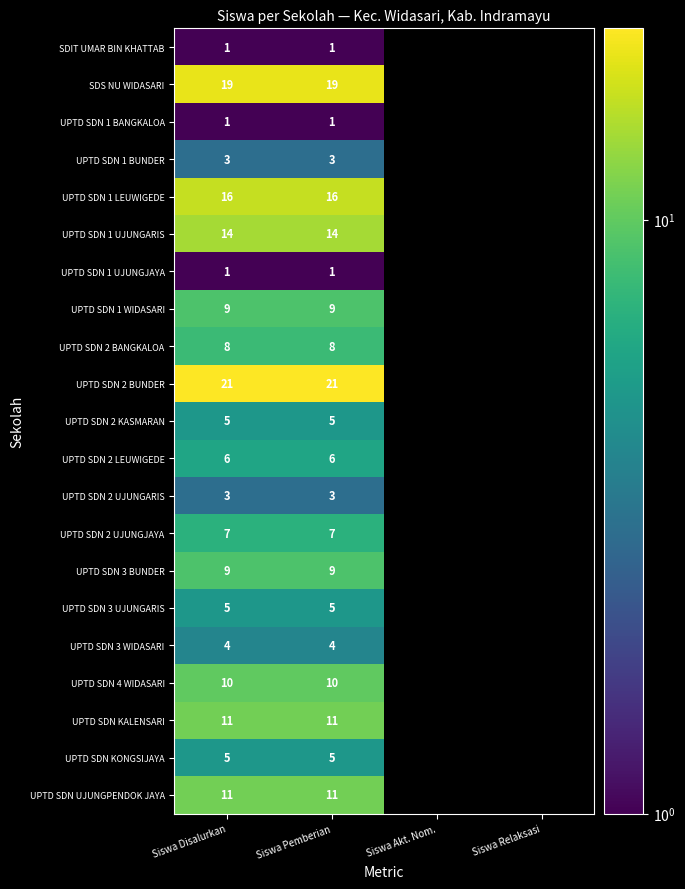

The UPTD SDN 2 LEUWIGEDE series shows 3 at Siswa Pemberian. True or false?

False